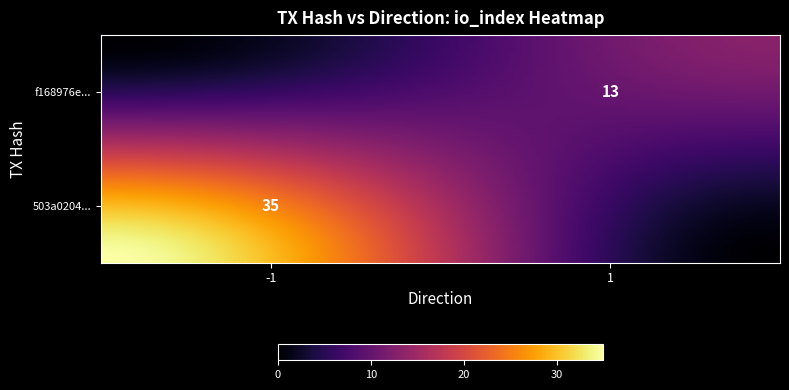

What is the difference between the highest and lowest values at direction?

2.0